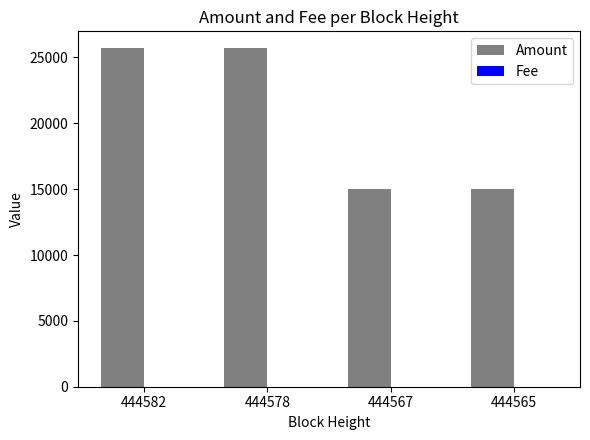

What is the sum of all Amount values?

81398